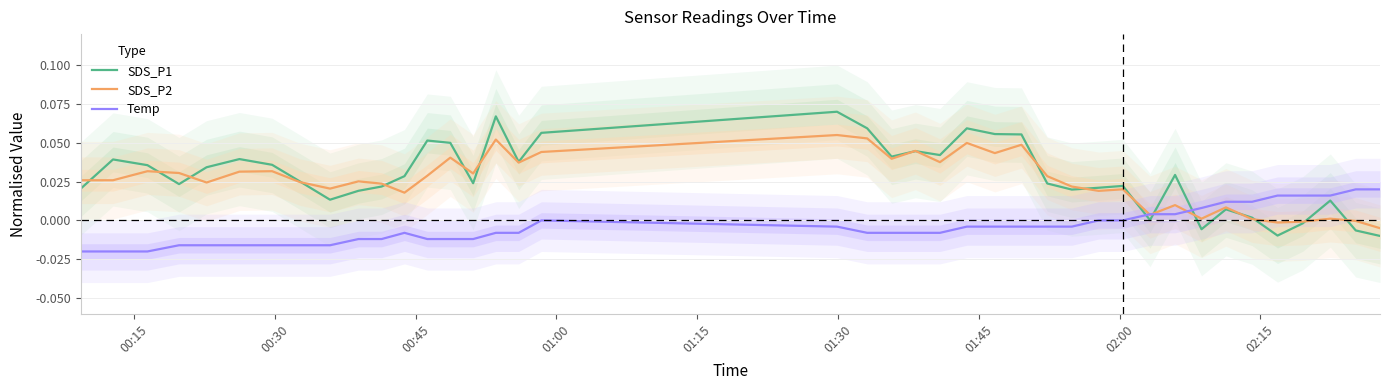

The value of SDS_P1 at 01:00 is 0.0. True or false?

False